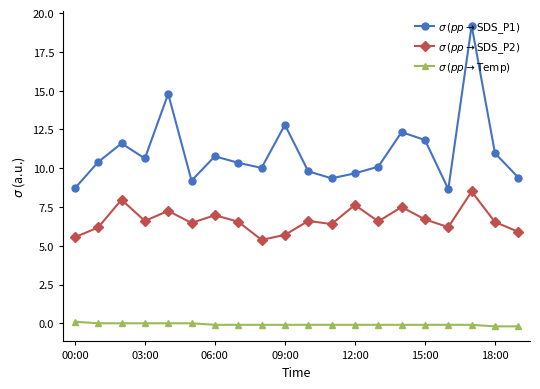

What is the greatest value displayed?

19.2